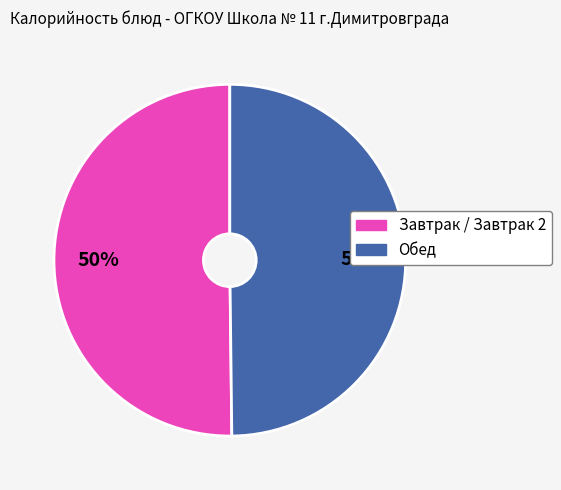

What is the ratio of the value at Завтрак / Завтрак 2 to the value at Обед?

1.0